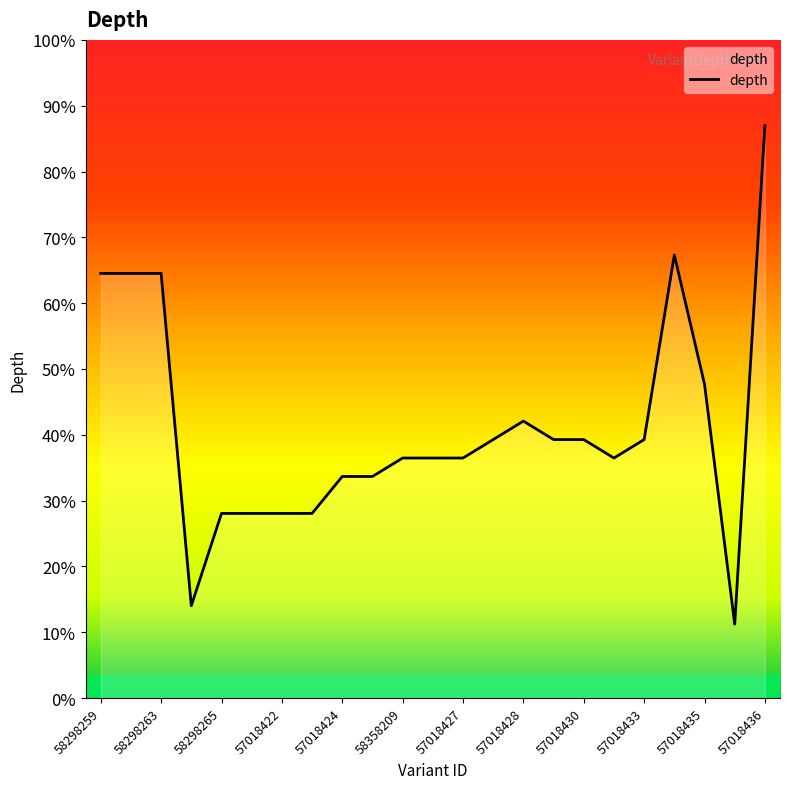

Does the chart have visible grid lines?

No